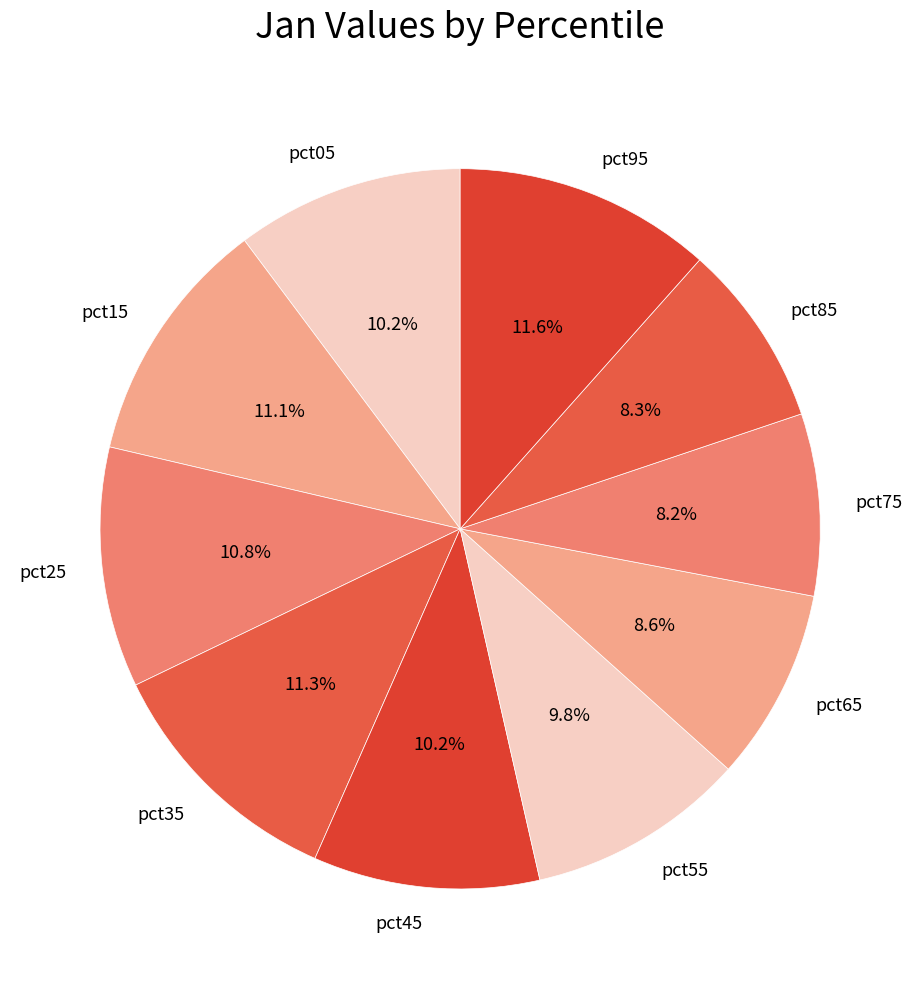

To the nearest percent, what is the difference between the pct85 and pct95 slice percentages?

3%